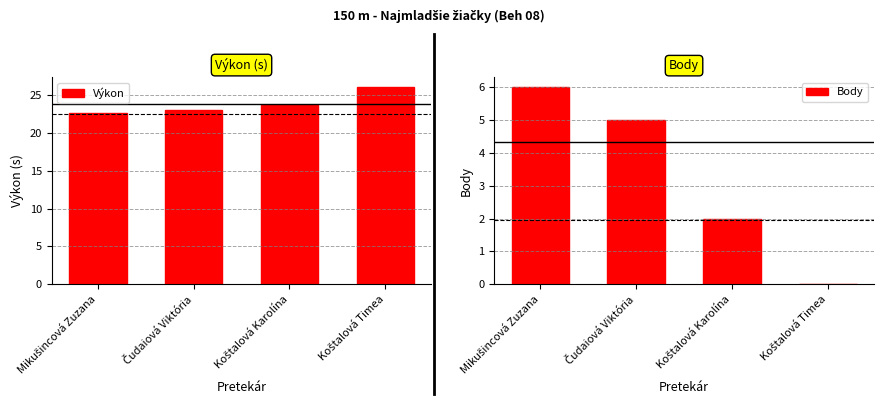

Which series has the largest total across all categories?

Výkon